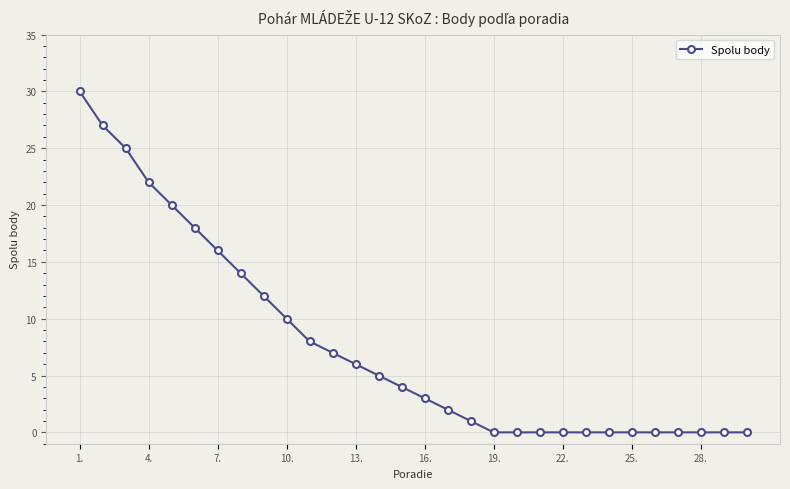

Reading right to left, extract all data points from this chart.

0	0	0	0	0	0	0	0	0	0	0	0	1	2	3	4	5	6	7	8	10	12	14	16	18	20	22	25	27	30